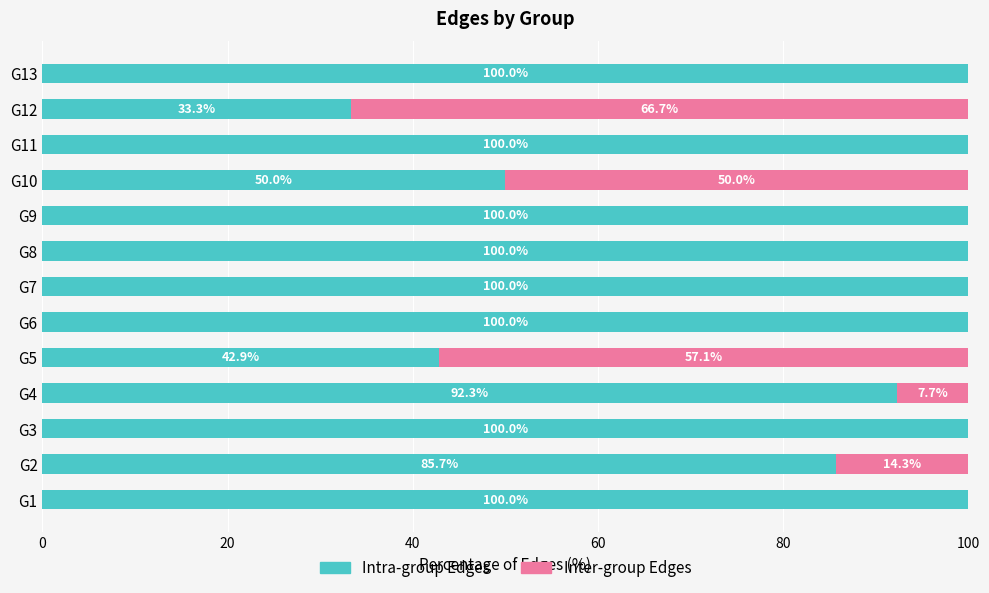

True or false: Intra-group Edges has a value of 100.0 at G8.

True